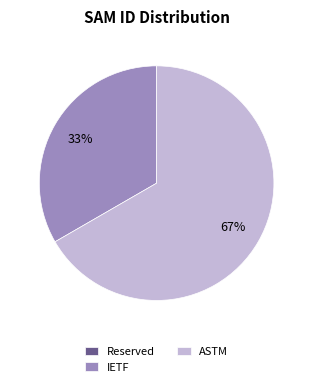

Which slice is the largest?

ASTM